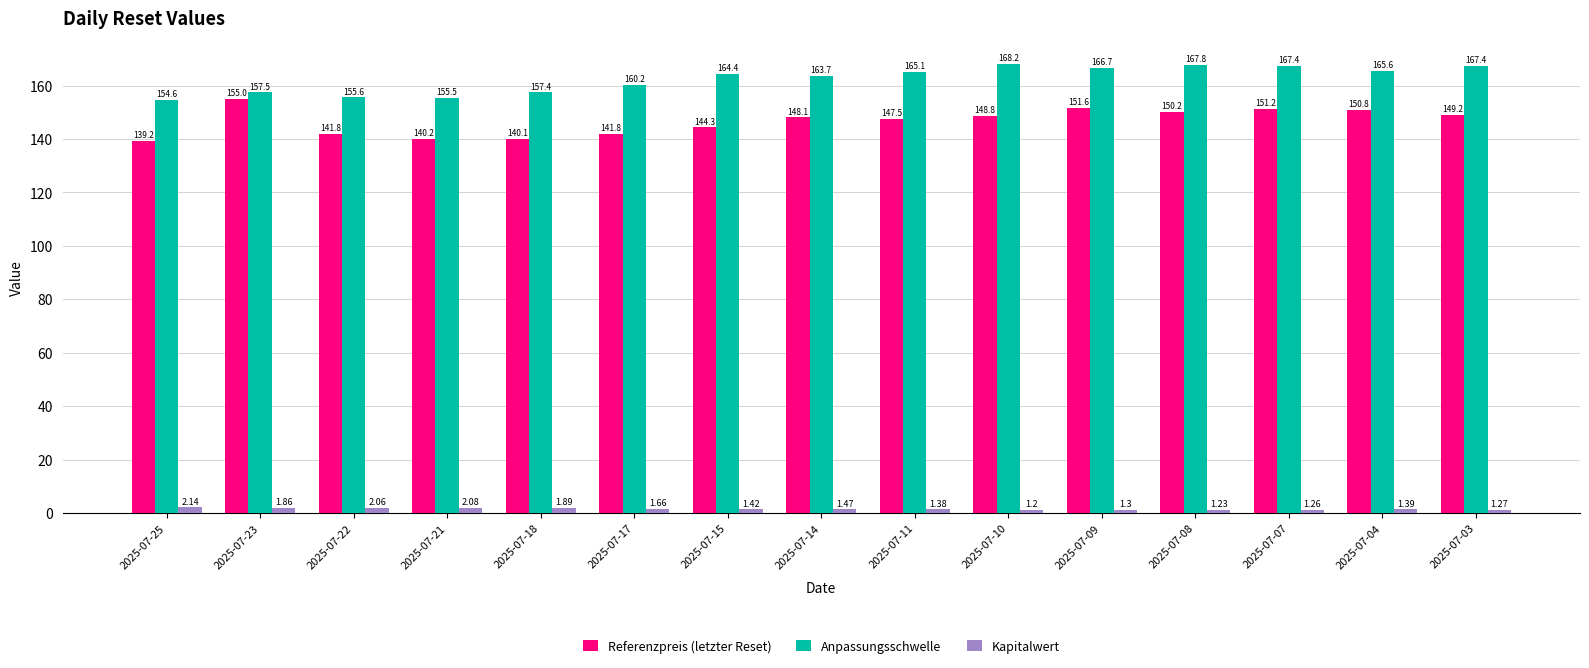

True or false: Kapitalwert has a value of 1.3 at 2025-07-07.

True